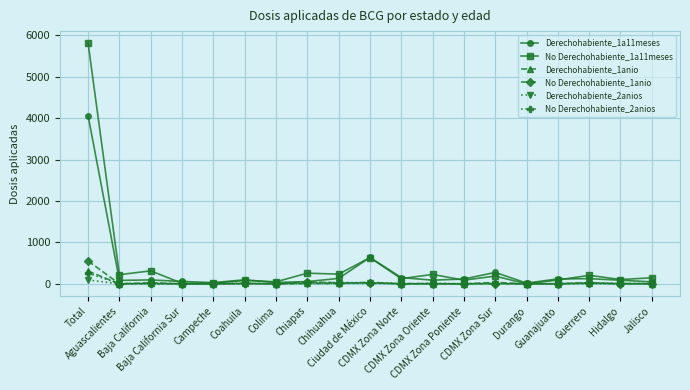

True or false: Derechohabiente_1anio has more than 0 interior local peaks.

True